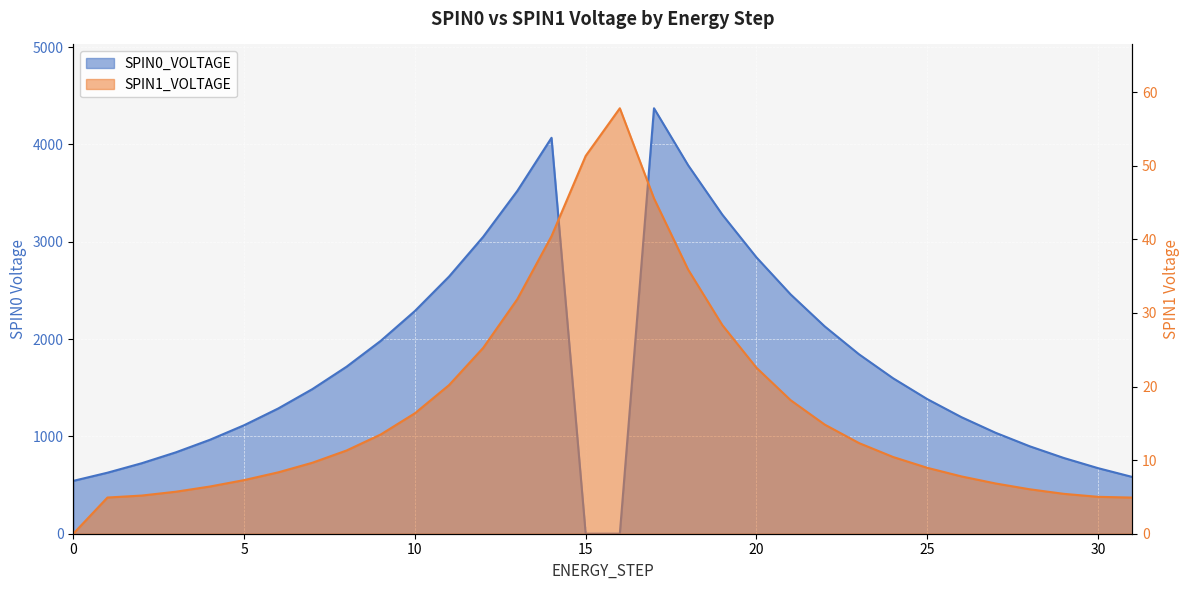

The SPIN0_VOLTAGE series shows 1588.6 at 4. True or false?

False